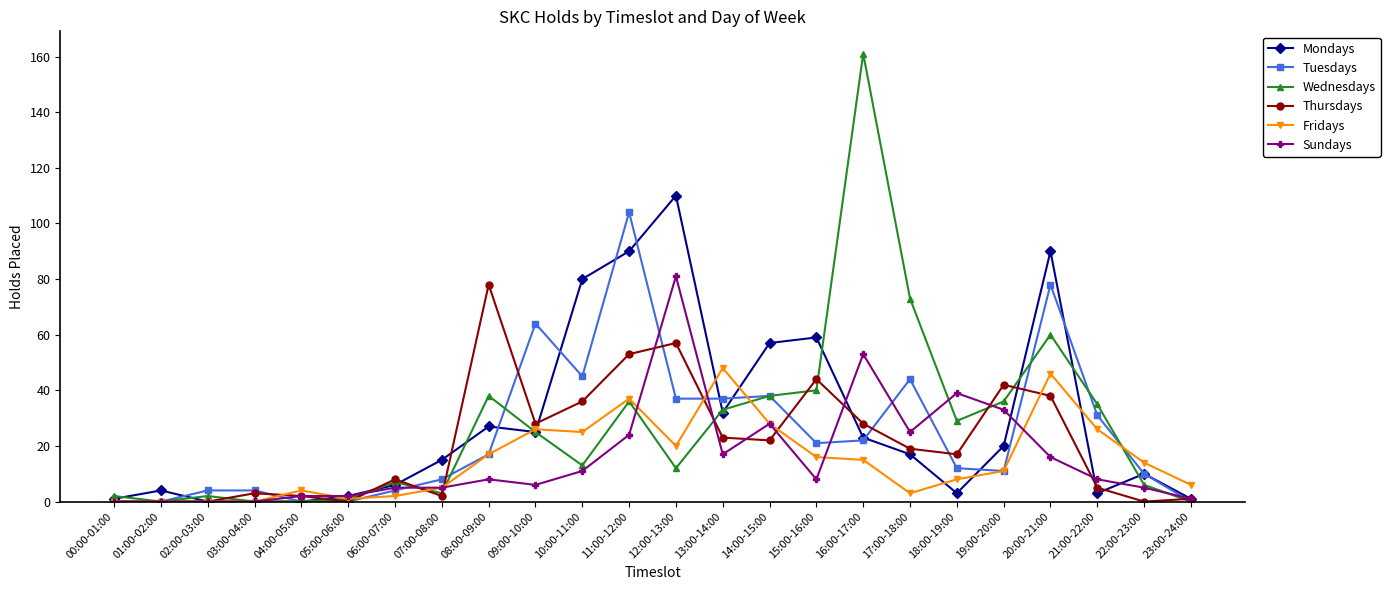

The value of Mondays at 13:00-14:00 is 32. True or false?

True